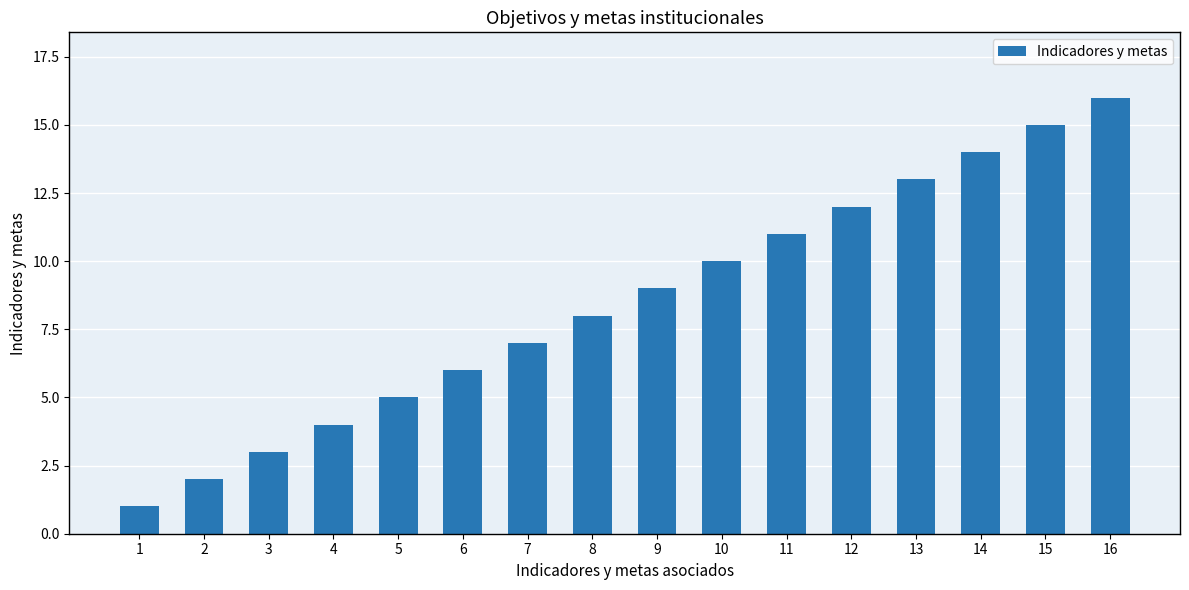

How many data points are less than 9?

8